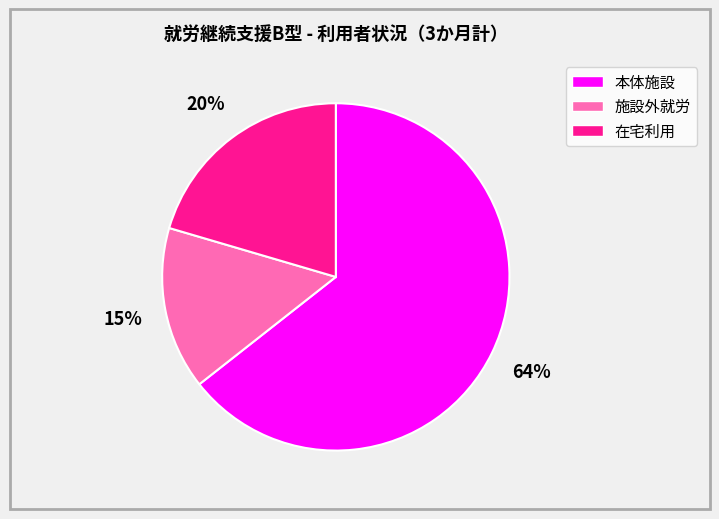

How many segments does this pie chart have?

3